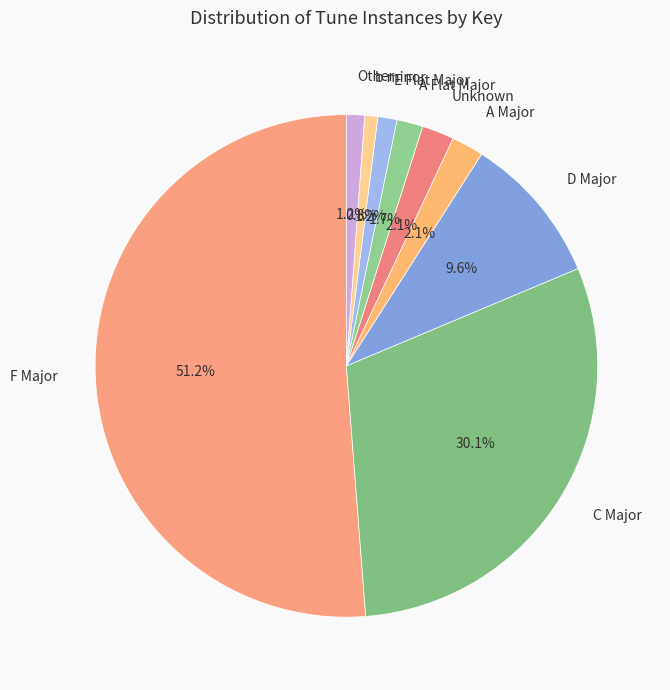

Does D Major represent more than half of the total?

No